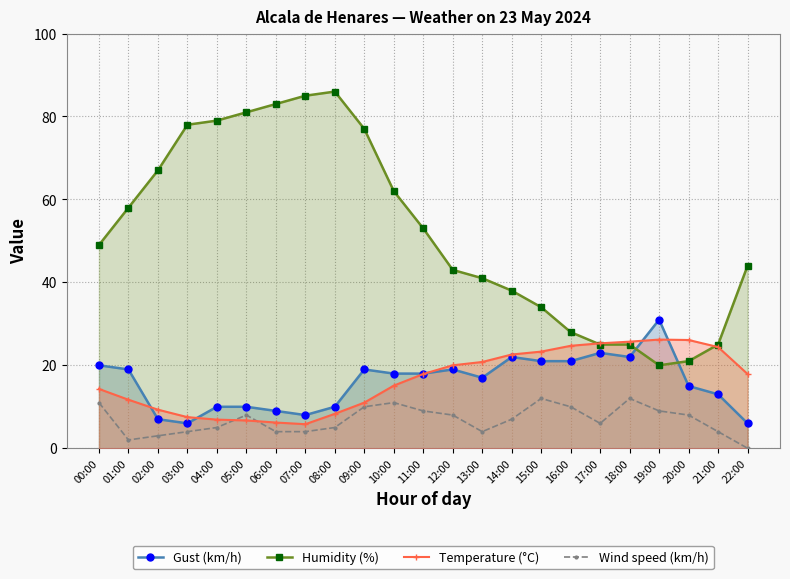

Is the value of Gust (km/h) at 05:00 greater than the value of Humidity (%) at 14:00?

No